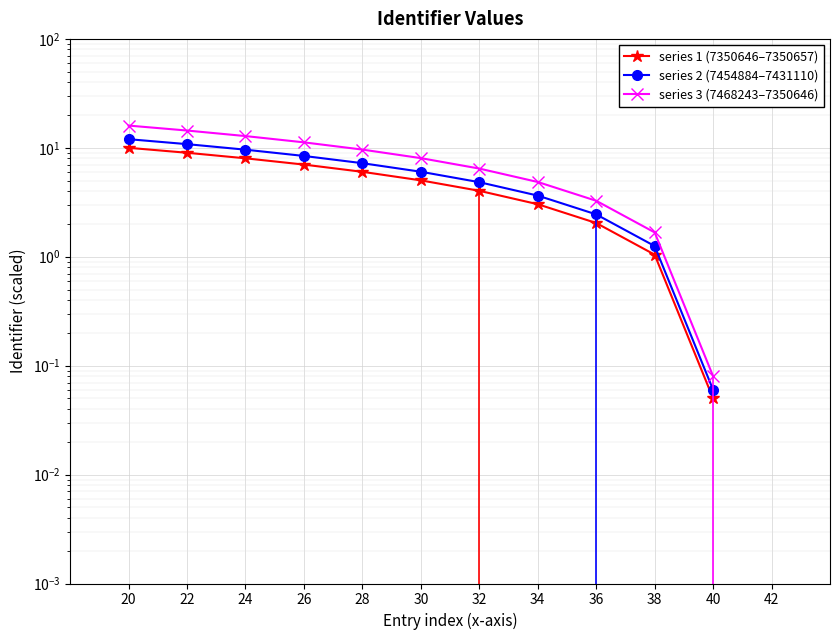

What is the total value across all series at 22?

34.2